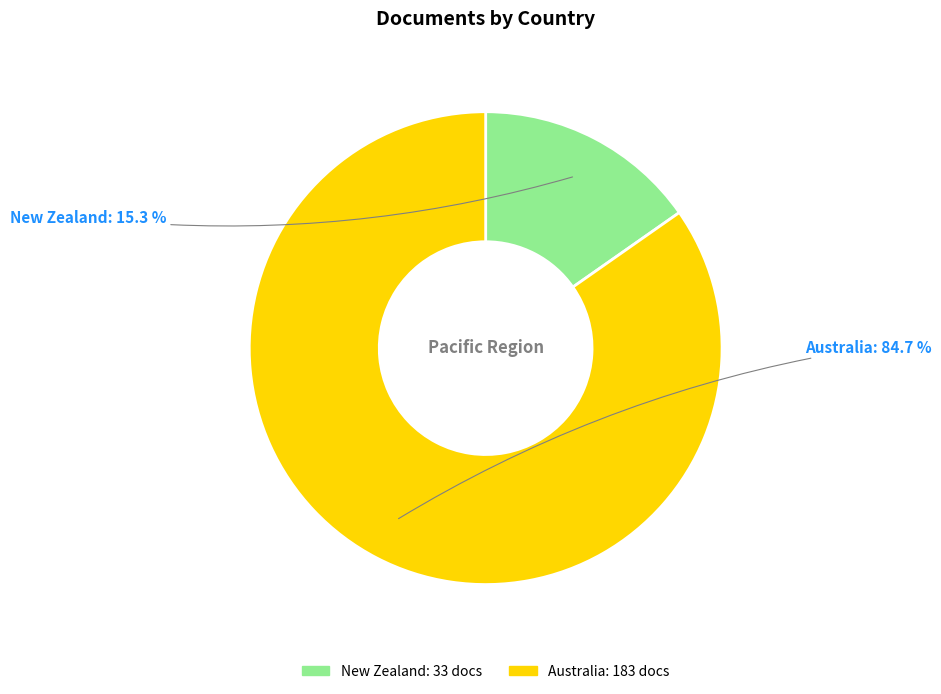

To the nearest percent, what is the difference between the Australia and New Zealand slice percentages?

69%